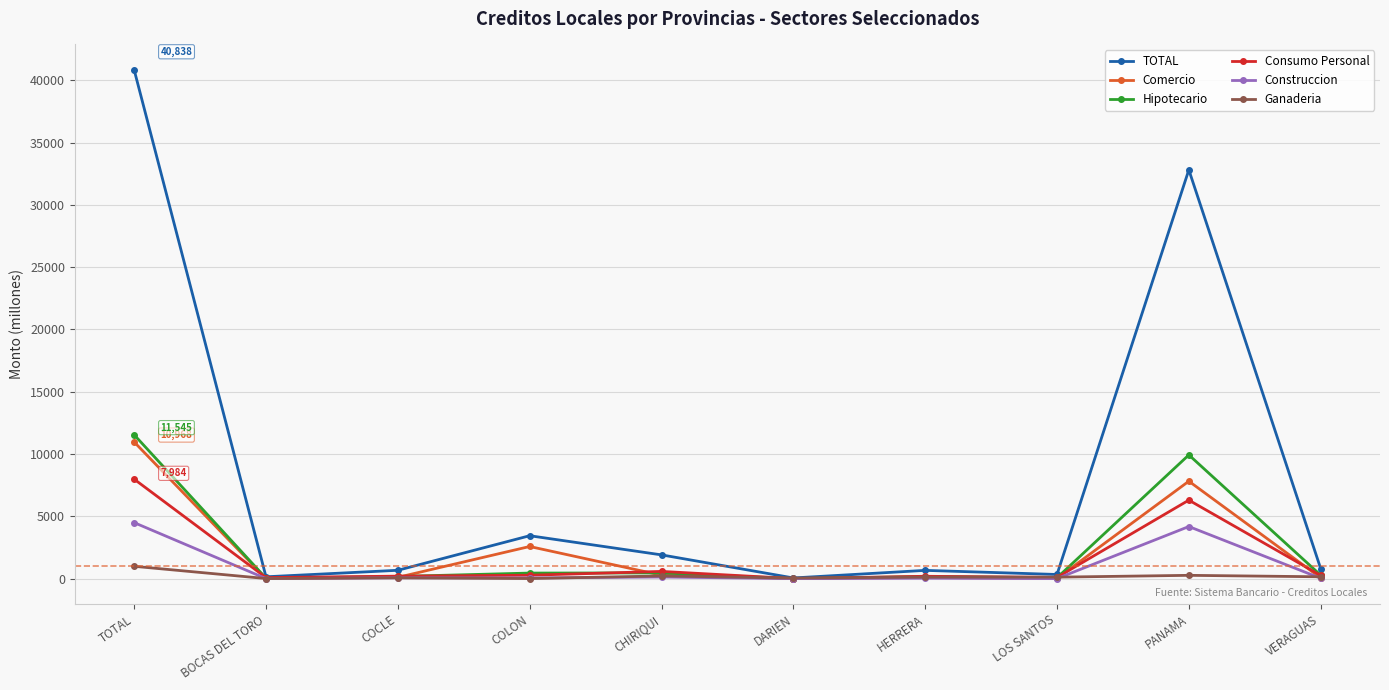

Does the chart have visible grid lines?

Yes